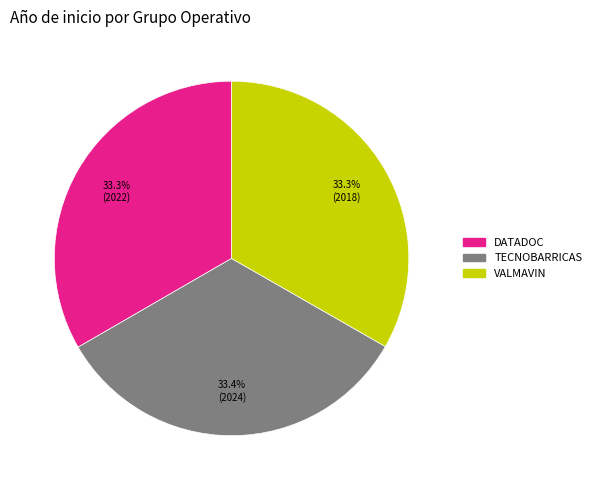

To the nearest percent, what percentage of the pie is TECNOBARRICAS?

33%